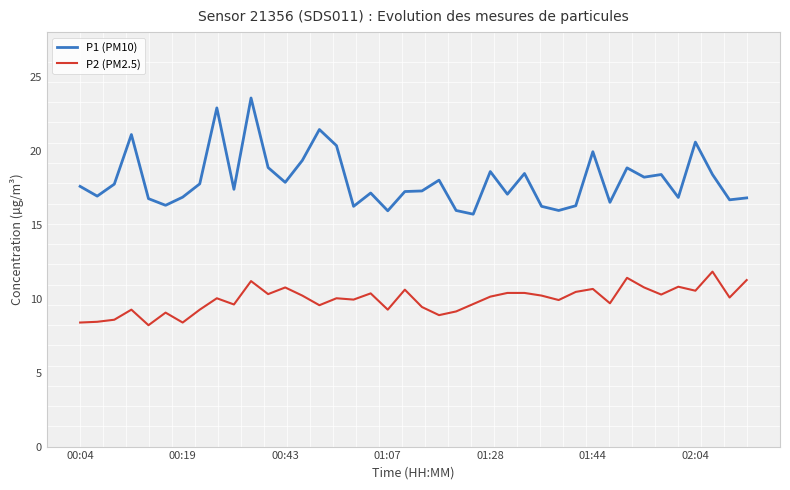

What is the minimum value for P1 (PM10)?

15.7